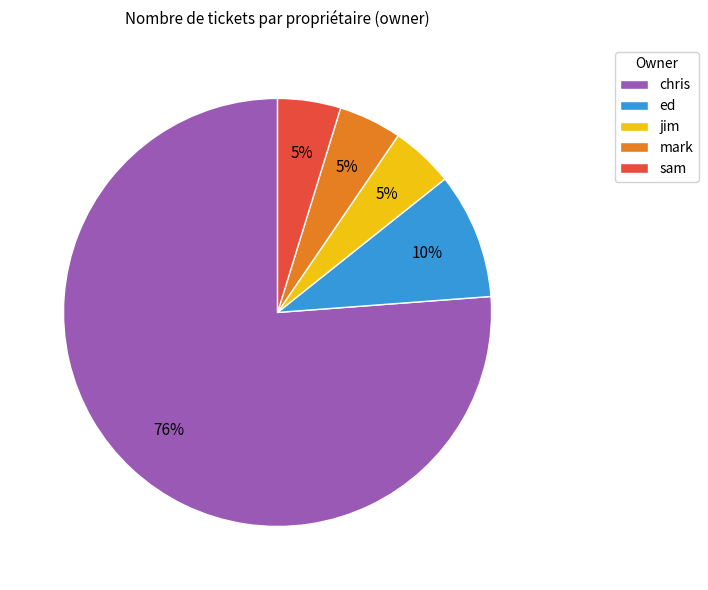

Between chris and mark, which is larger?

chris